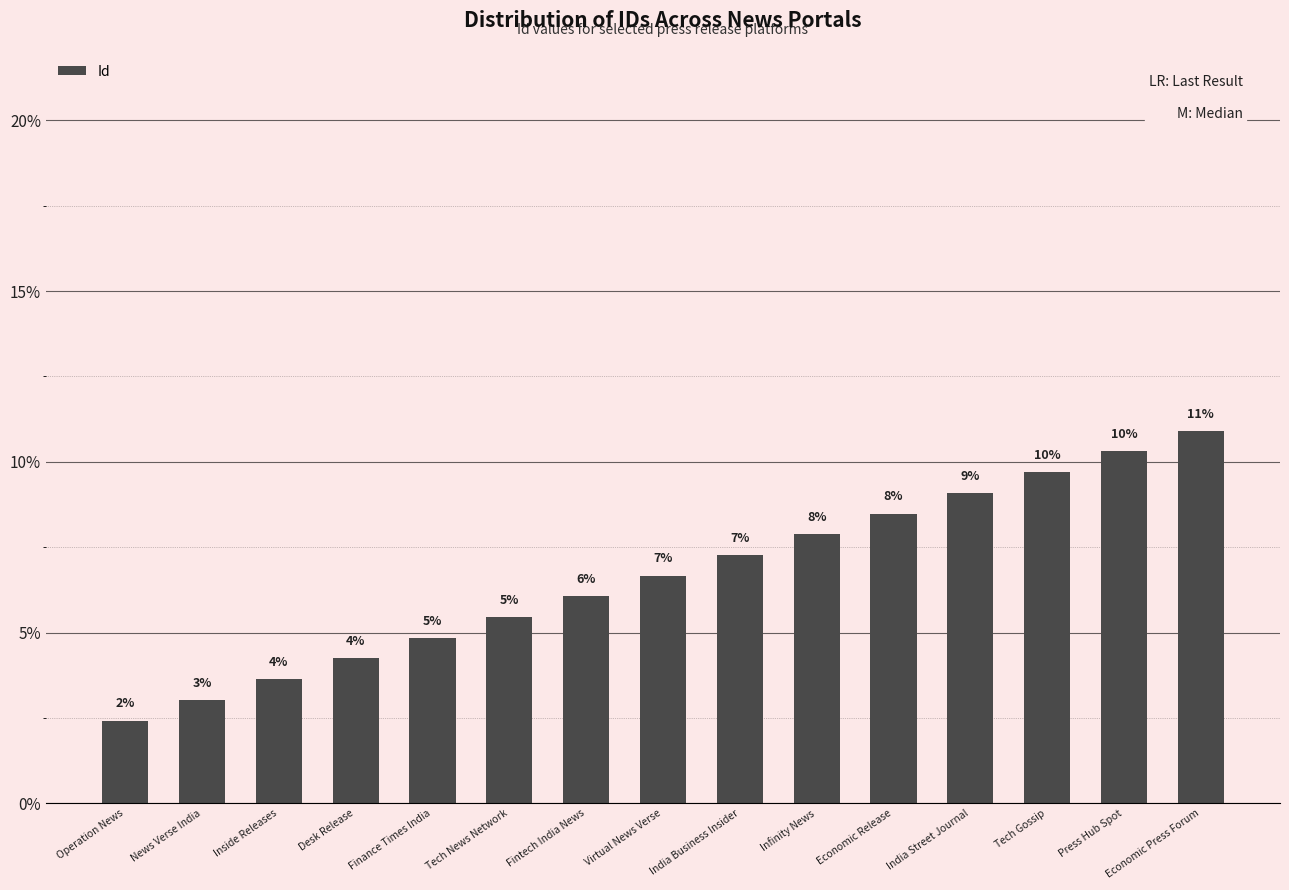

Read the value at Infinity News.

7.9